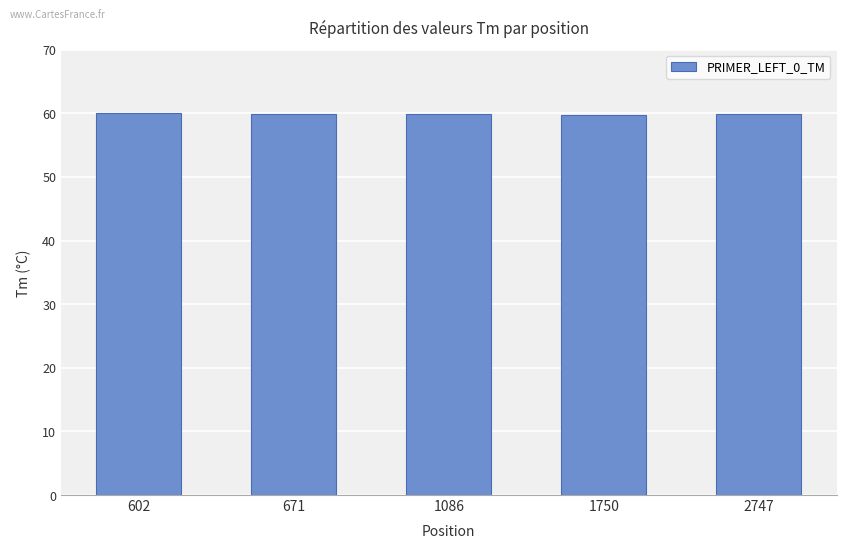

The chart shows a value of 12.9 at 602. True or false?

False